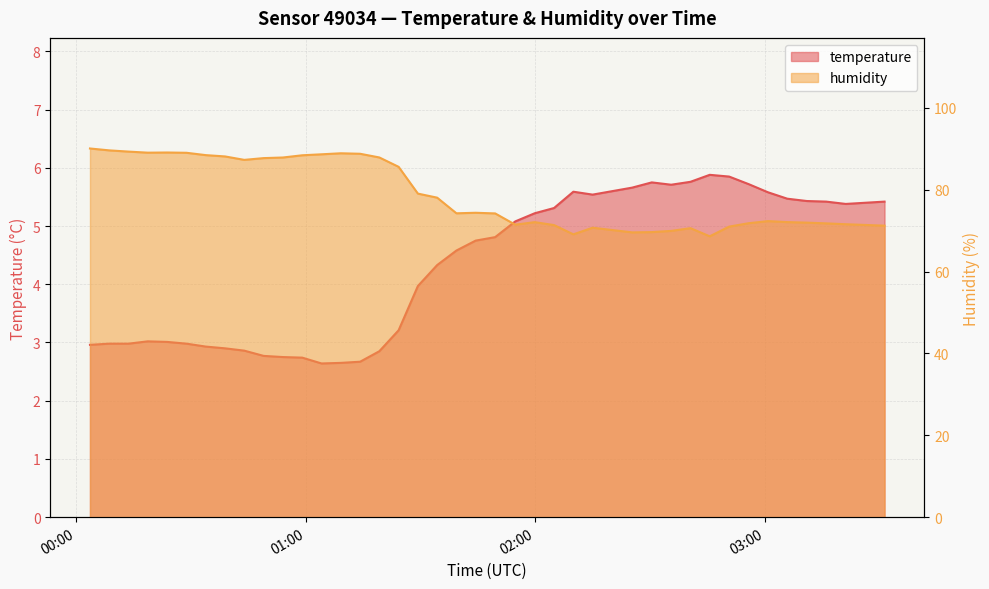

What are all the series names shown in the legend?

temperature, humidity